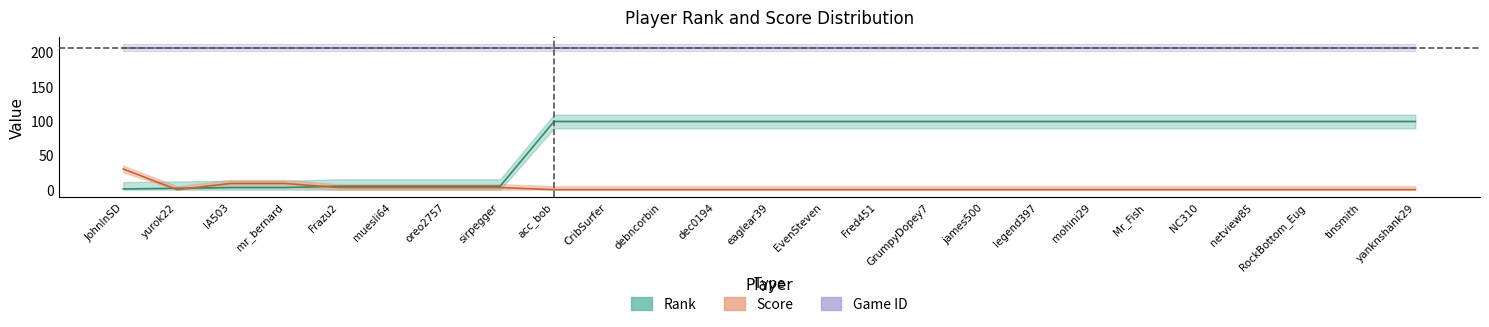

Which has a higher value, netview85 or debncorbin?

netview85